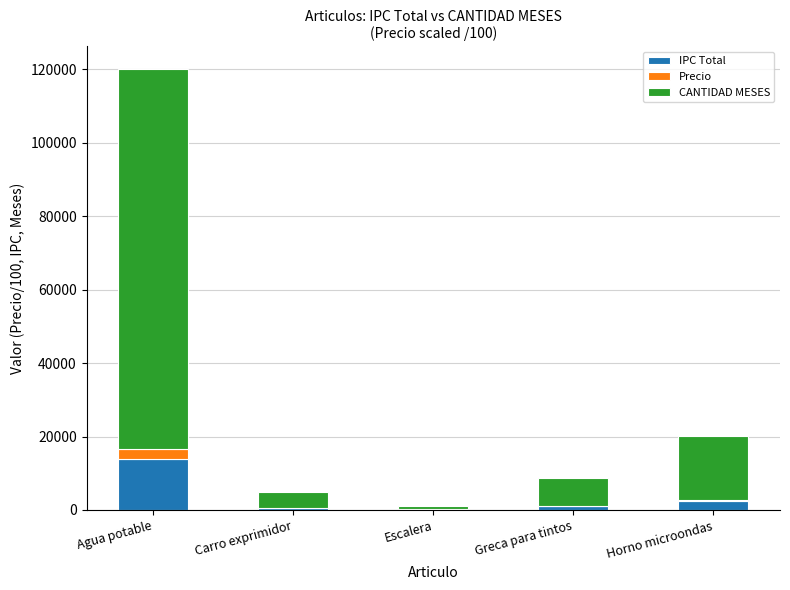

What is the maximum value for IPC Total?

13832.0